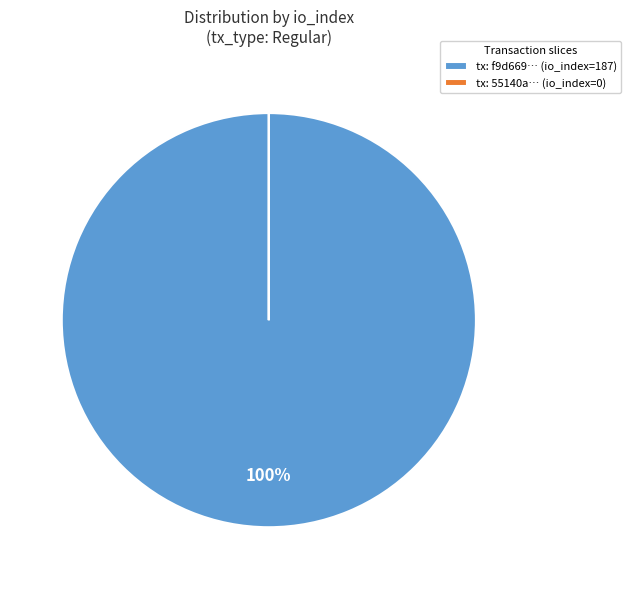

Does tx: f9d669… (io_index=187) account for over 50% of the chart?

Yes